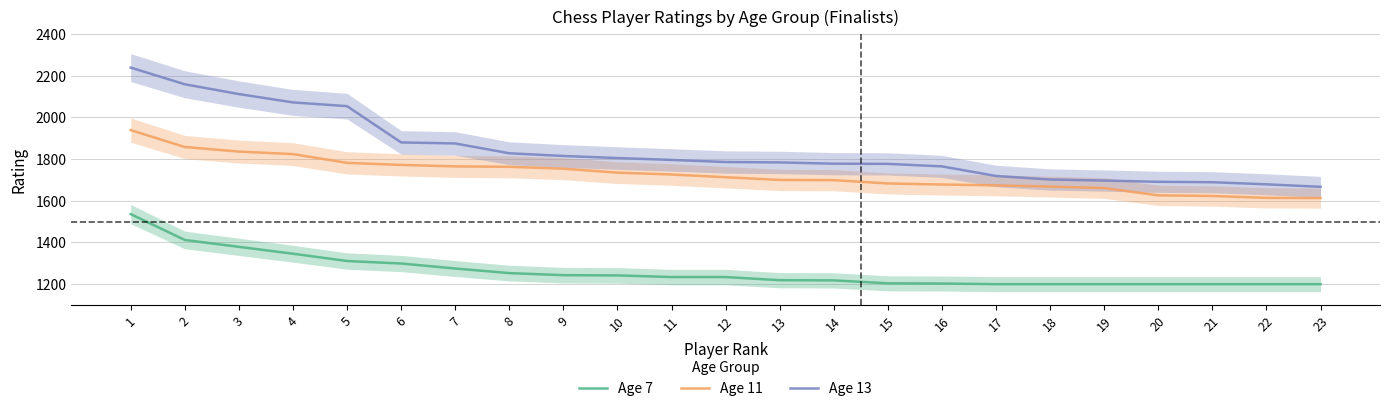

True or false: Age 7 has a value of 622 at 13.

False